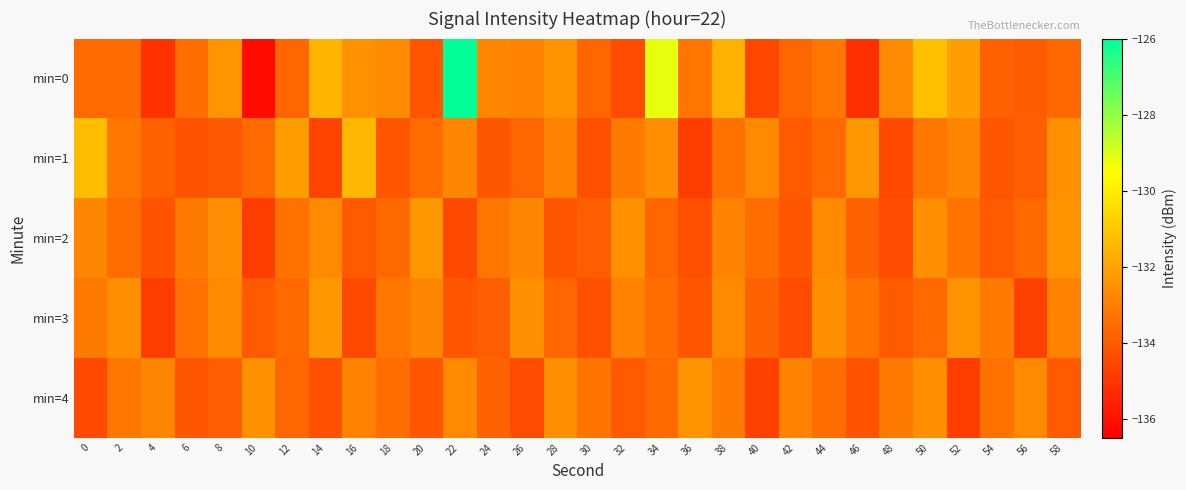

At 12, list the series in order from largest to smallest.

min=1, min=2, min=3, min=0, min=4